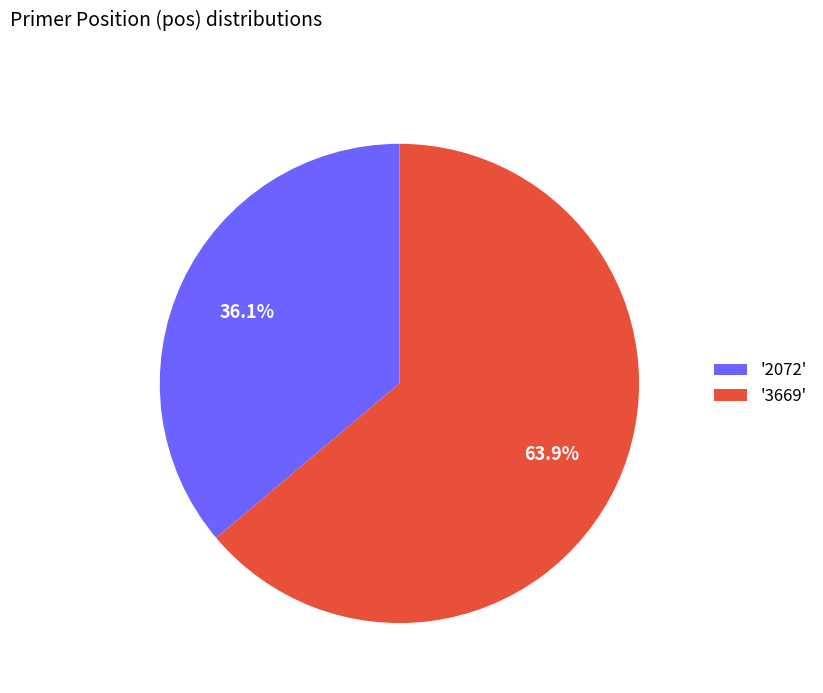

Rank the categories by value from highest to lowest.

'3669', '2072'